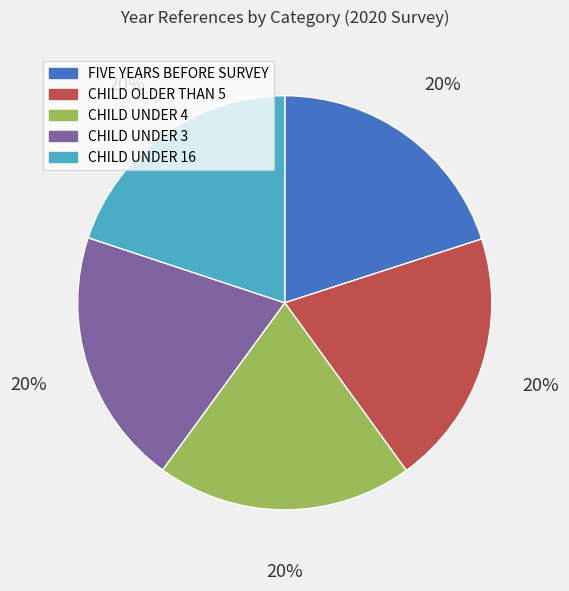

How many slices are in this pie chart?

5